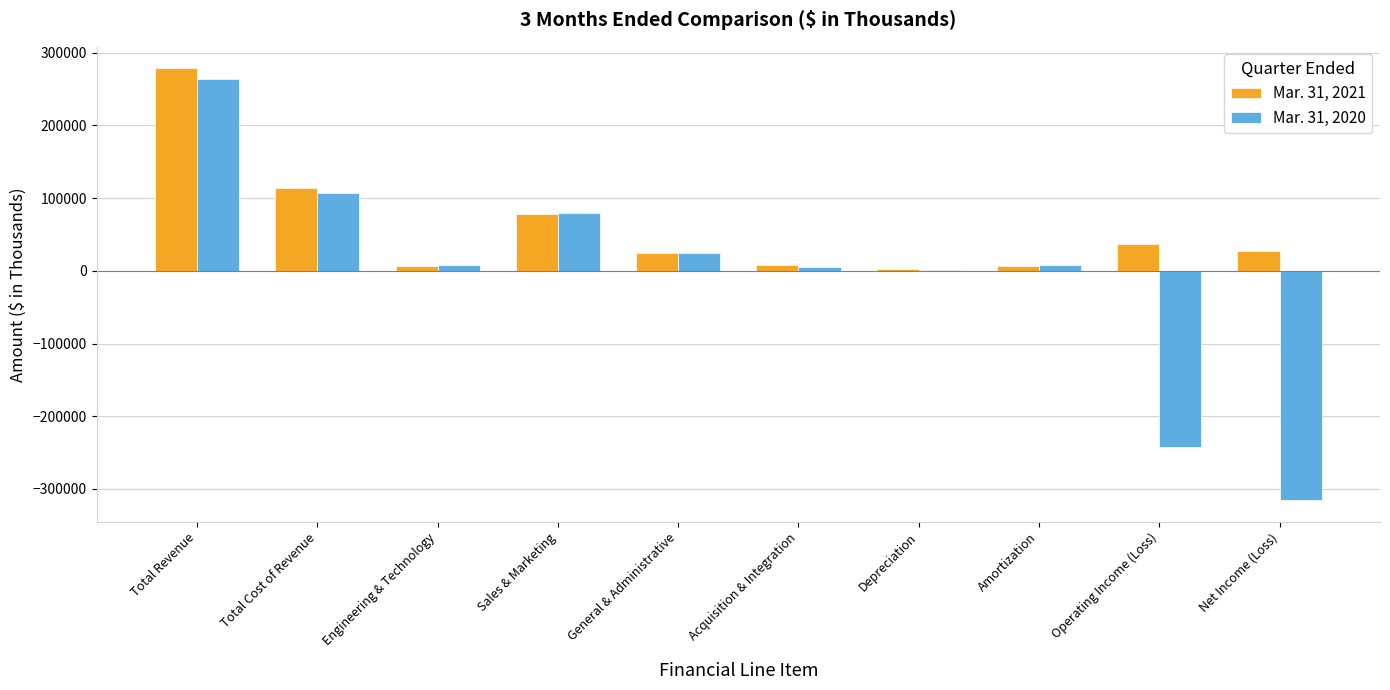

Where is Mar. 31, 2021 nearest to the value 140341?

Total Cost of Revenue